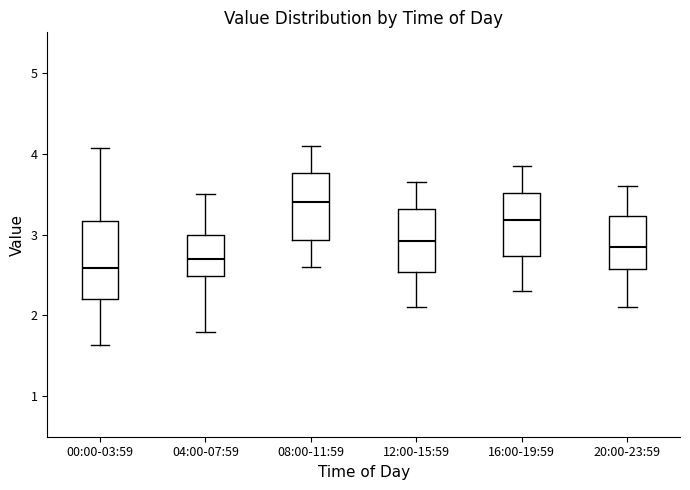

Reading left to right, transcribe this box plot: for each box, give where its median line is, the range the box spans, and where its two whiskers end, as read against the y-axis. The values are not printed on the chart, so give them approximately, as read against the axis.

00:00-03:59: median 2.6, box 2.2 to 3.2, whiskers 1.6 to 4.1
04:00-07:59: median 2.7, box 2.5 to 3.0, whiskers 1.8 to 3.5
08:00-11:59: median 3.4, box 2.9 to 3.8, whiskers 2.6 to 4.1
12:00-15:59: median 2.9, box 2.5 to 3.3, whiskers 2.1 to 3.7
16:00-19:59: median 3.2, box 2.7 to 3.5, whiskers 2.3 to 3.9
20:00-23:59: median 2.9, box 2.6 to 3.2, whiskers 2.1 to 3.6